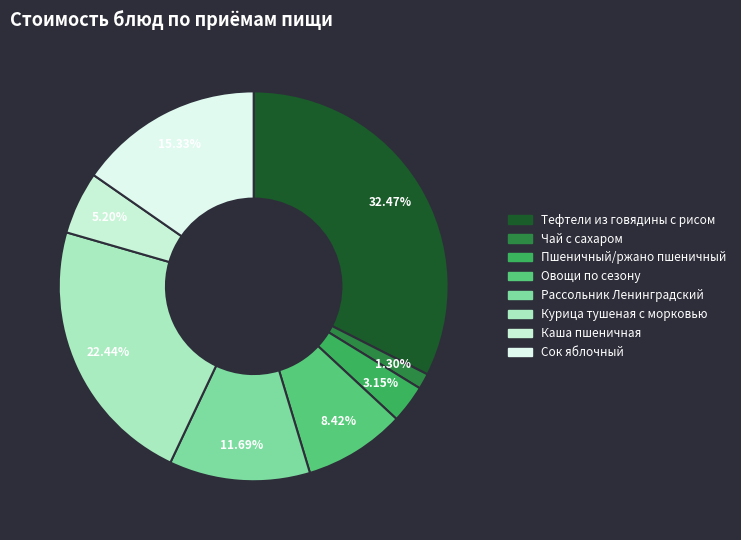

Is the sum of Чай с сахаром and Овощи по сезону greater than half?

No